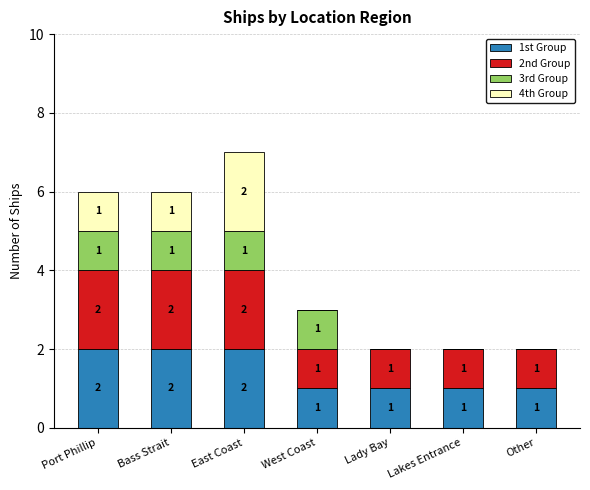

How many 1st Group values are between 1 and 2?

7